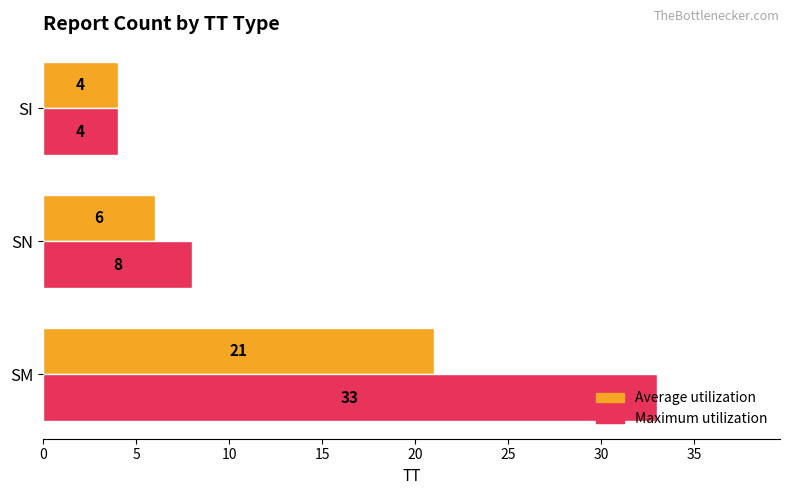

Which series has the largest total across all categories?

Maximum utilization